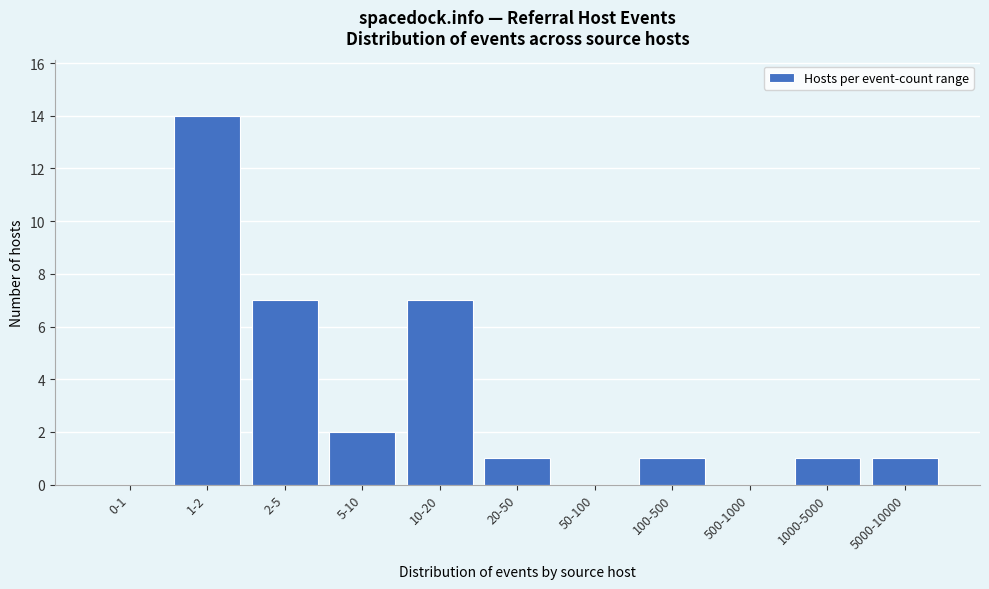

Reading left to right, list all the values displayed in this chart.

0-1=0	1-2=14	2-5=7	5-10=2	10-20=7	20-50=1	50-100=0	100-500=1	500-1000=0	1000-5000=1	5000-10000=1